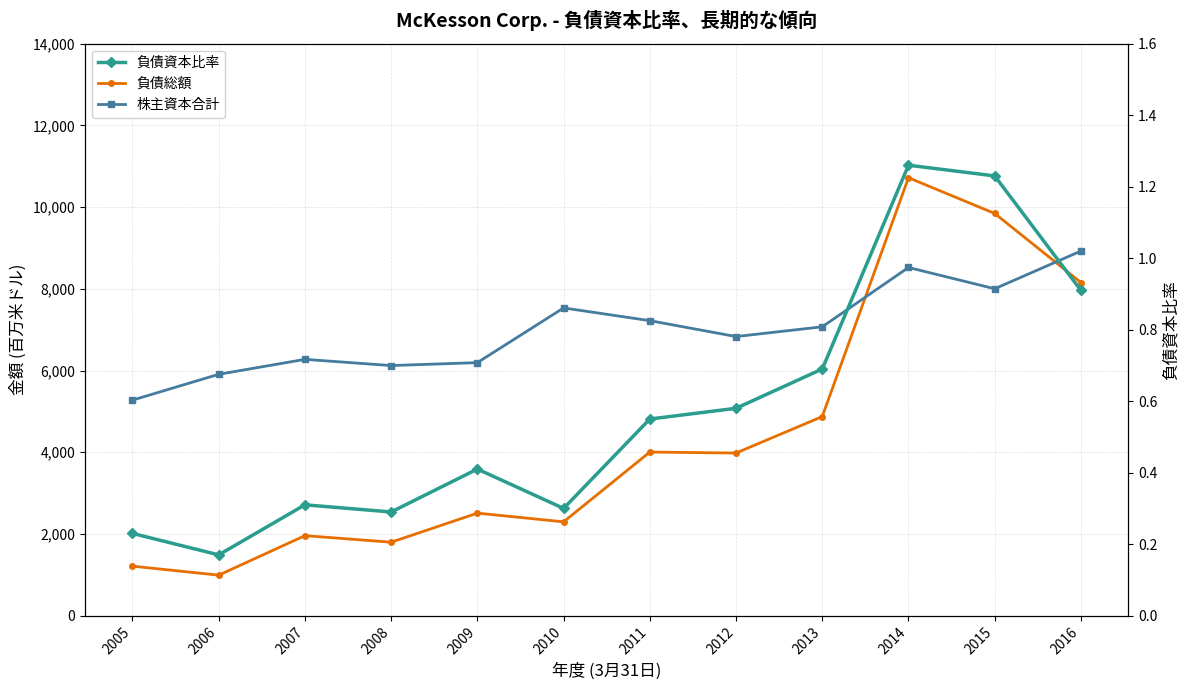

Does the chart display data point markers on the line(s)?

Yes